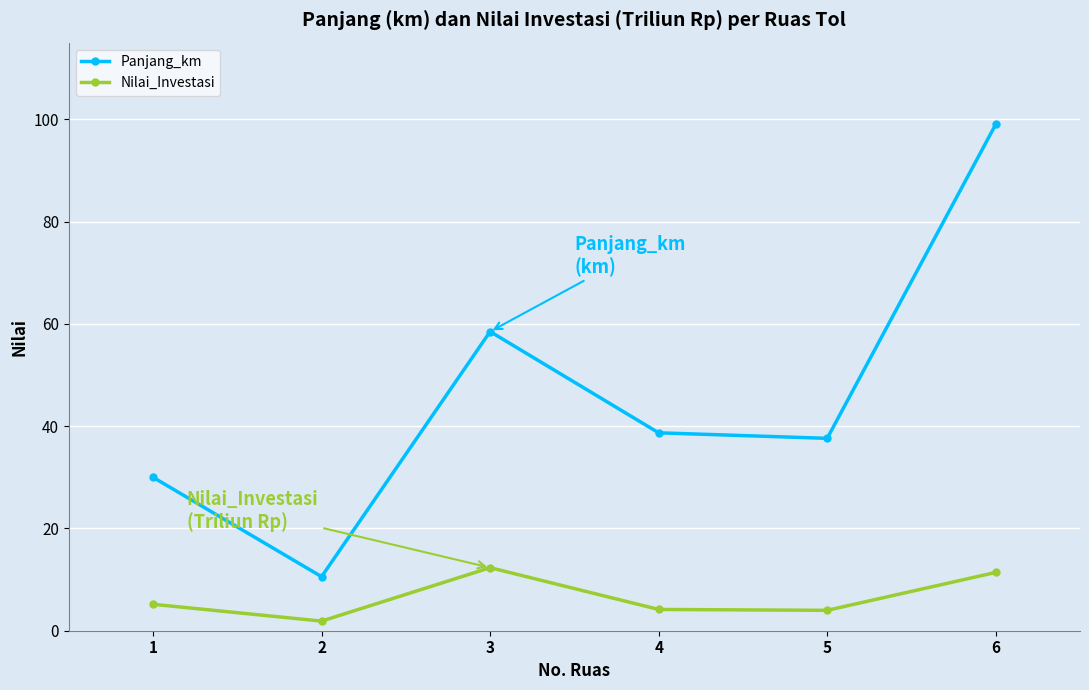

Where does the Panjang_km series first go above 38?

3